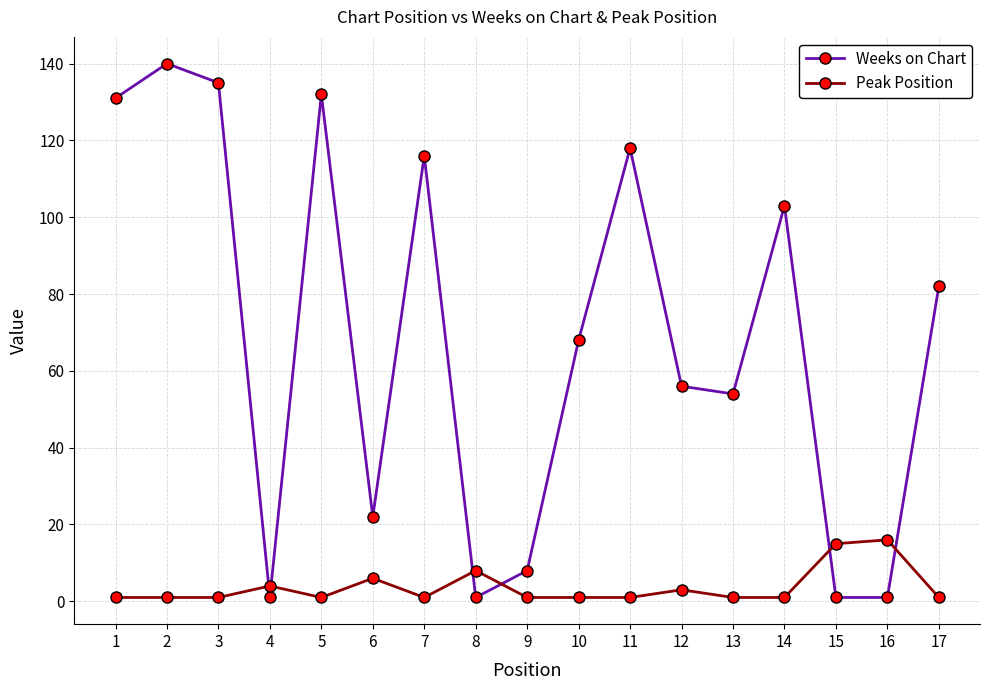

Where do Weeks on Chart and Peak Position first cross each other?

3 and 4